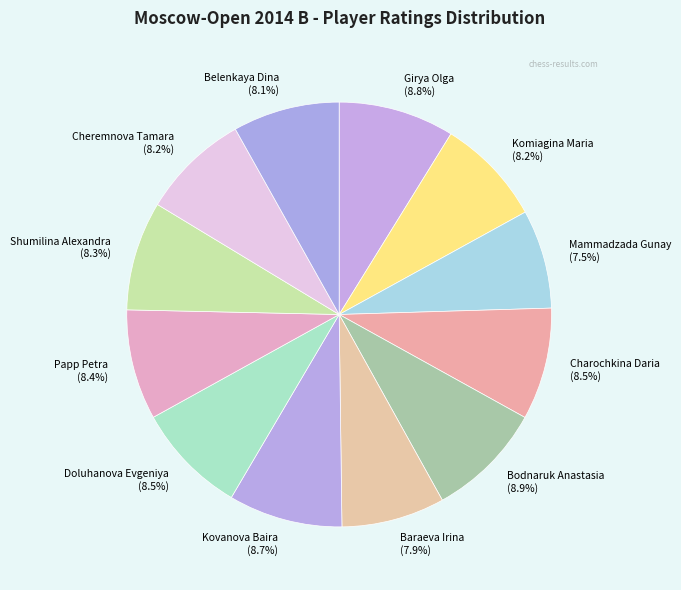

What is the ratio of the value at Charochkina Daria to the value at Kovanova Baira?

1.0